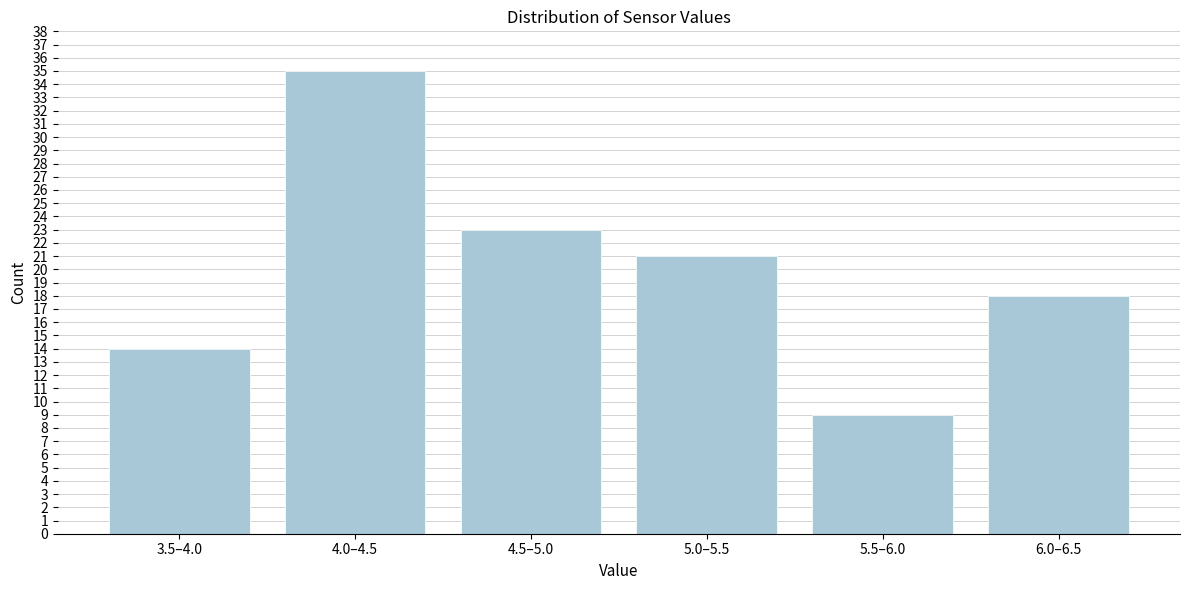

Reading left to right, list all the values displayed in this chart.

3.5–4.0=14	4.0–4.5=35	4.5–5.0=23	5.0–5.5=21	5.5–6.0=9	6.0–6.5=18